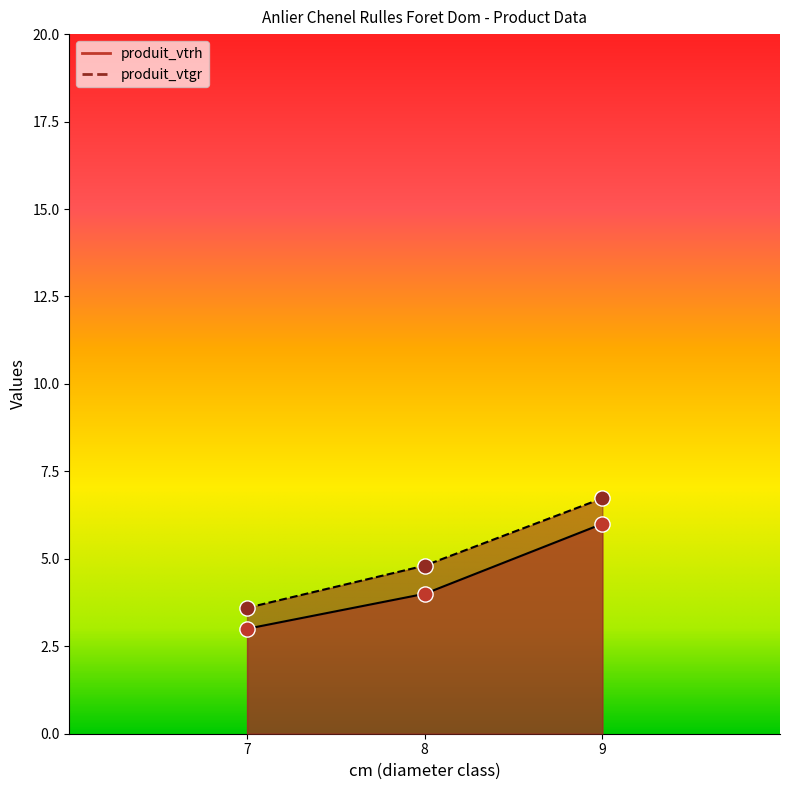

Which series contains the lowest Y value?

produit_vtrh